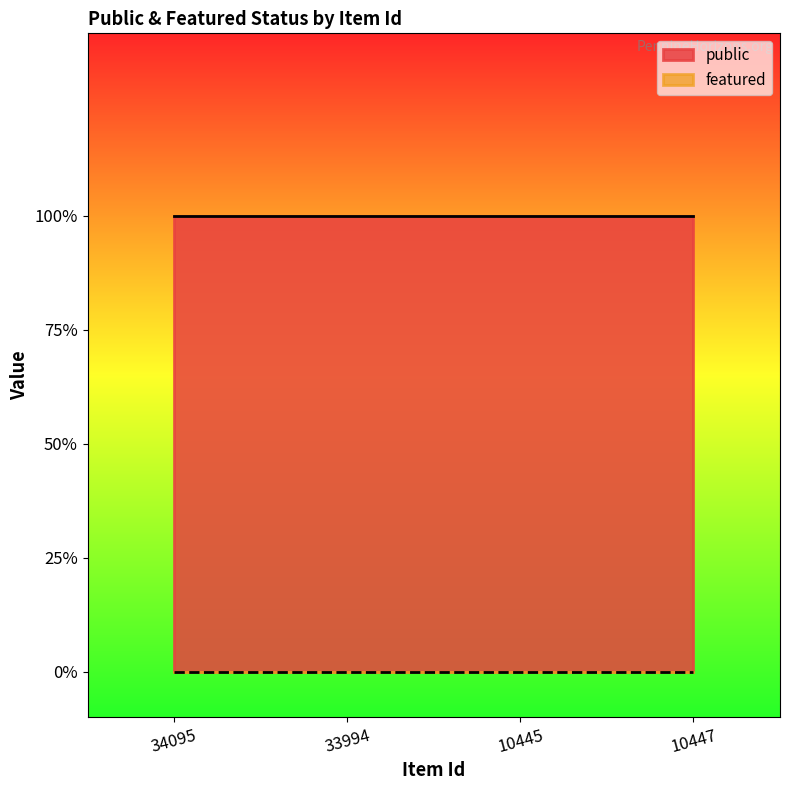

Rank the series at 34095 from highest to lowest value.

public, featured